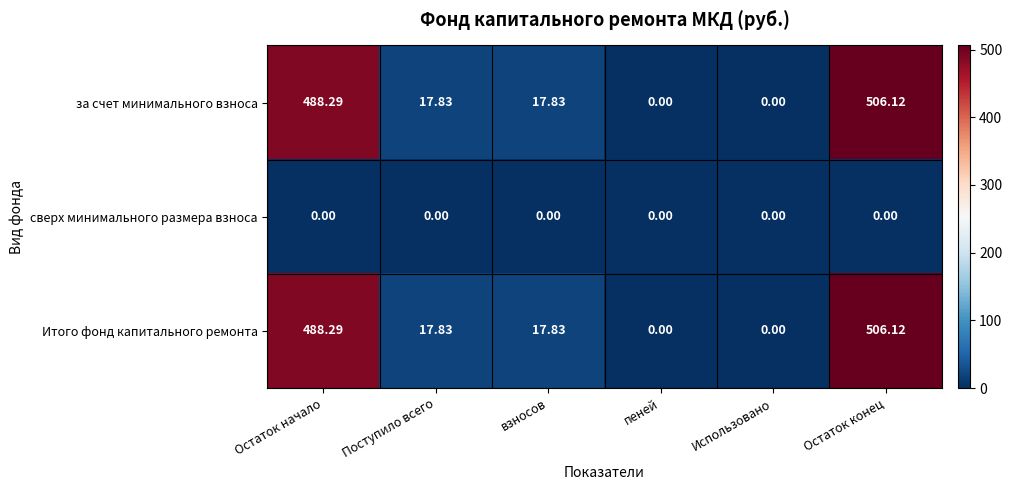

How many data points in Итого фонд капитального ремонта are less than 17?

2